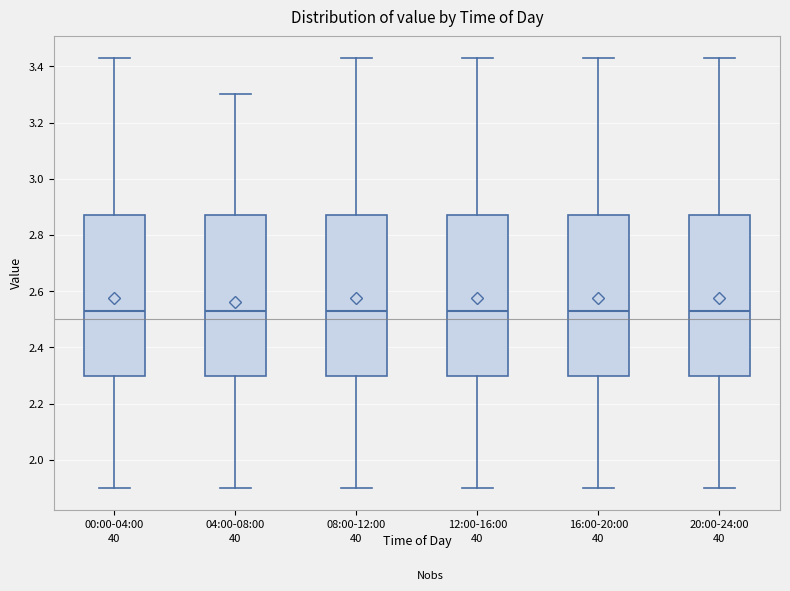

Reading left to right, read every box against the y-axis: the position of its median line, the range the box covers, and the ends of its whiskers. The values are not printed on the chart, so give them approximately, as read against the axis.

00:00-04:00: median 2.54, box 2.30 to 2.88, whiskers 1.90 to 3.44
04:00-08:00: median 2.54, box 2.30 to 2.88, whiskers 1.90 to 3.30
08:00-12:00: median 2.54, box 2.30 to 2.88, whiskers 1.90 to 3.44
12:00-16:00: median 2.54, box 2.30 to 2.88, whiskers 1.90 to 3.44
16:00-20:00: median 2.54, box 2.30 to 2.88, whiskers 1.90 to 3.44
20:00-24:00: median 2.54, box 2.30 to 2.88, whiskers 1.90 to 3.44